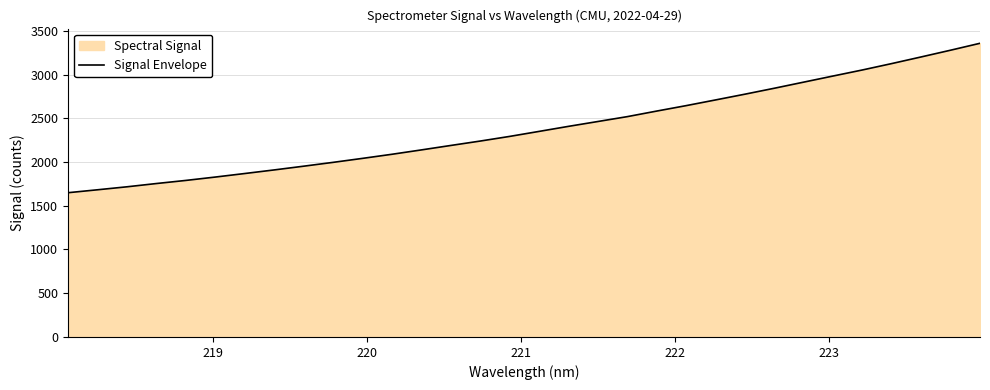

What is the smallest value displayed?

1649.0